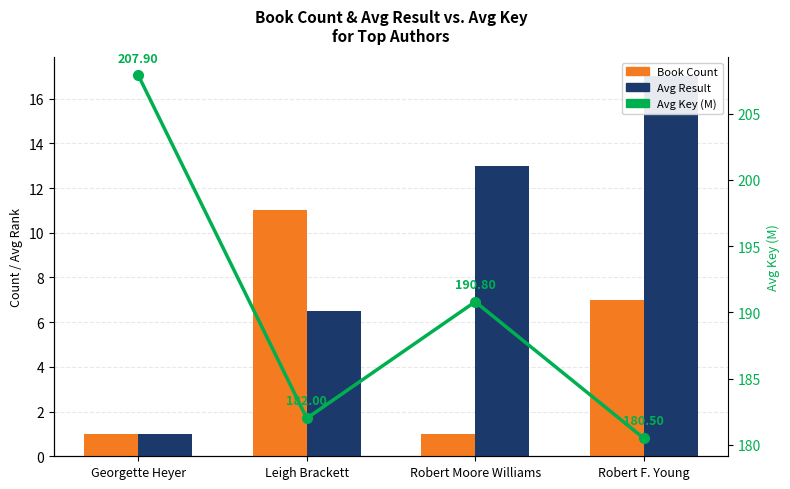

Reading right to left, list all the values displayed in this chart.

Book Count: Robert F. Young=7.0	Robert Moore Williams=1.0	Leigh Brackett=11.0	Georgette Heyer=1.0
Avg Result: Robert F. Young=17.0	Robert Moore Williams=13.0	Leigh Brackett=6.5	Georgette Heyer=1.0
Avg Key (M): Robert F. Young=180.5	Robert Moore Williams=190.8	Leigh Brackett=182.0	Georgette Heyer=207.9